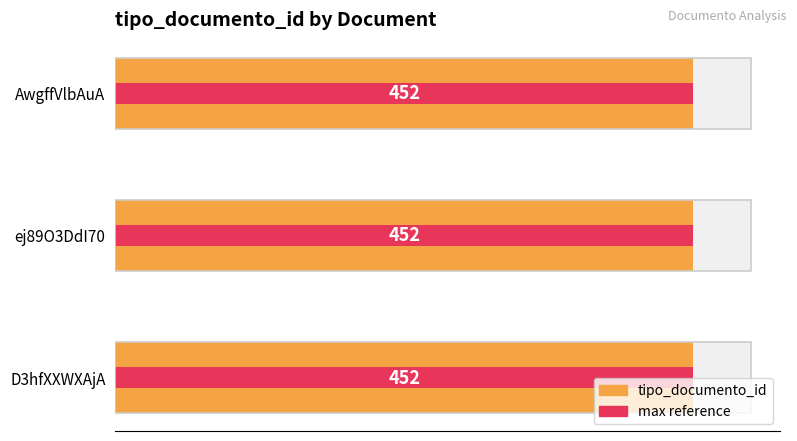

How many bars are there in each group?

2